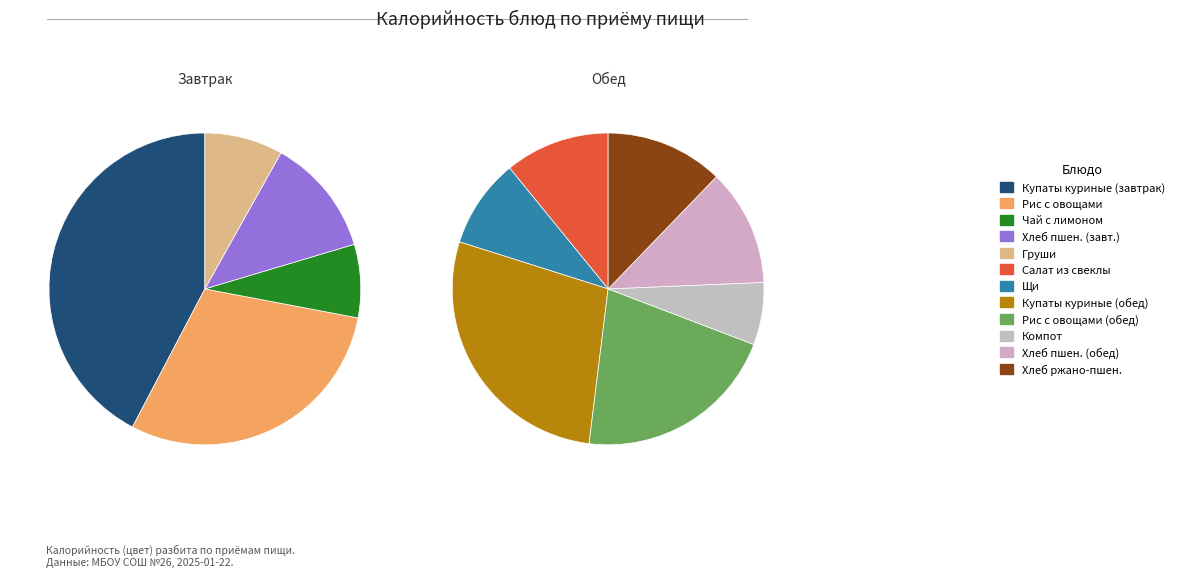

Does any single category account for the majority?

No